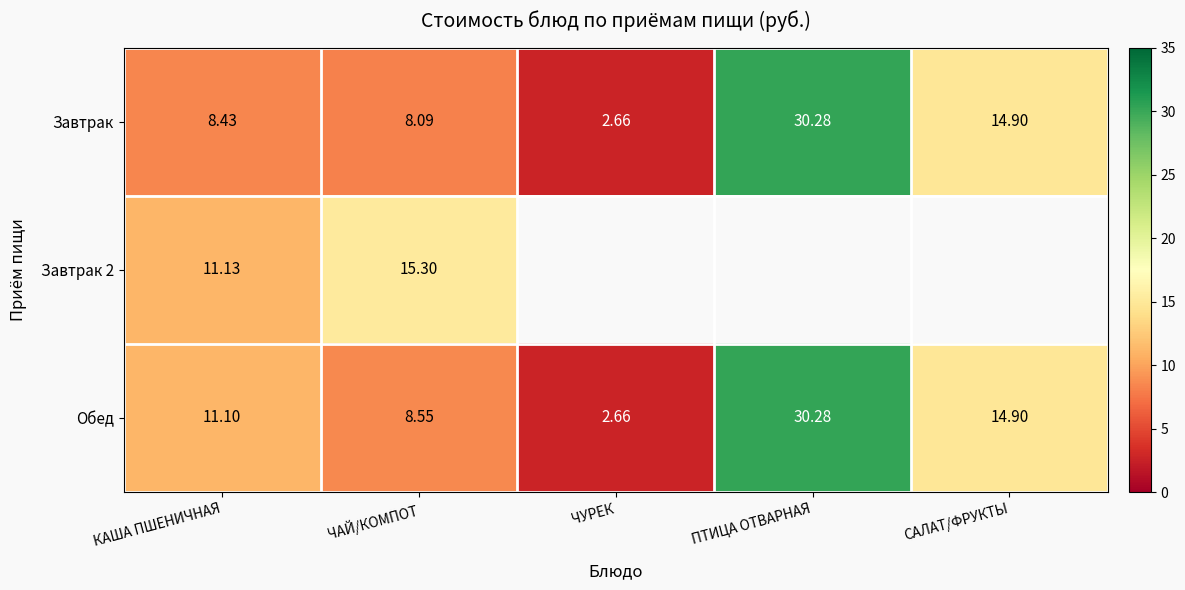

List the labels in order of Обед value, smallest first.

ЧУРЕК, ЧАЙ/КОМПОТ, КАША ПШЕНИЧНАЯ, САЛАТ/ФРУКТЫ, ПТИЦА ОТВАРНАЯ